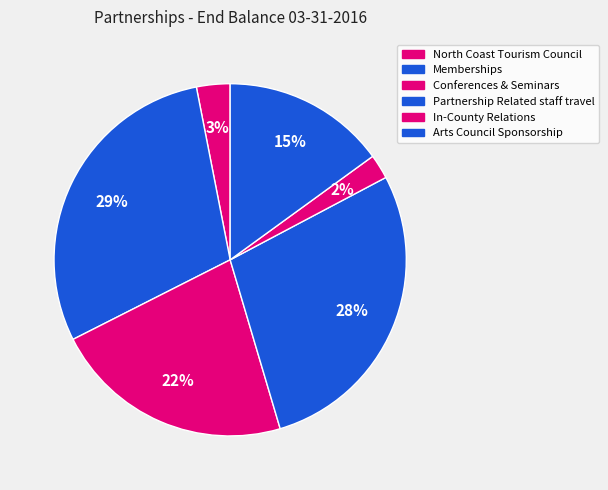

How many segments does this pie chart have?

6